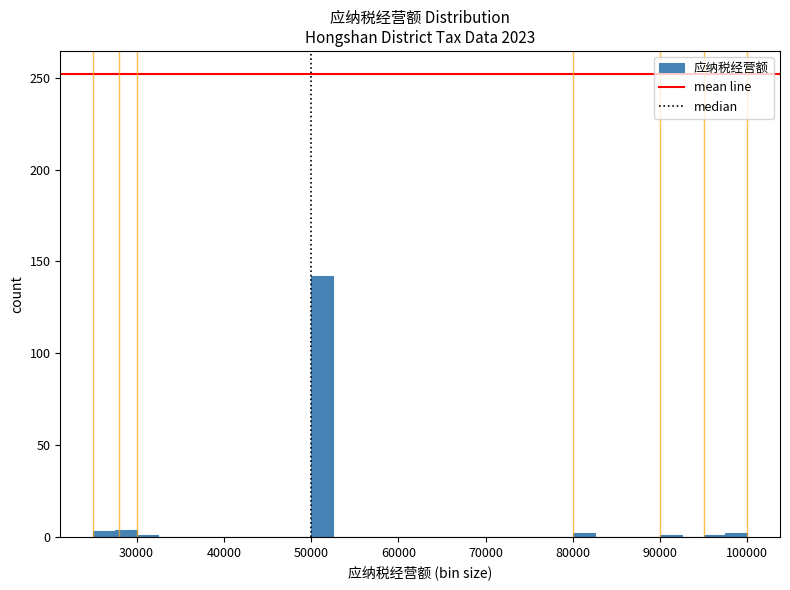

Read against the x-axis, roughly where is the centre of the tallest bar?

51000